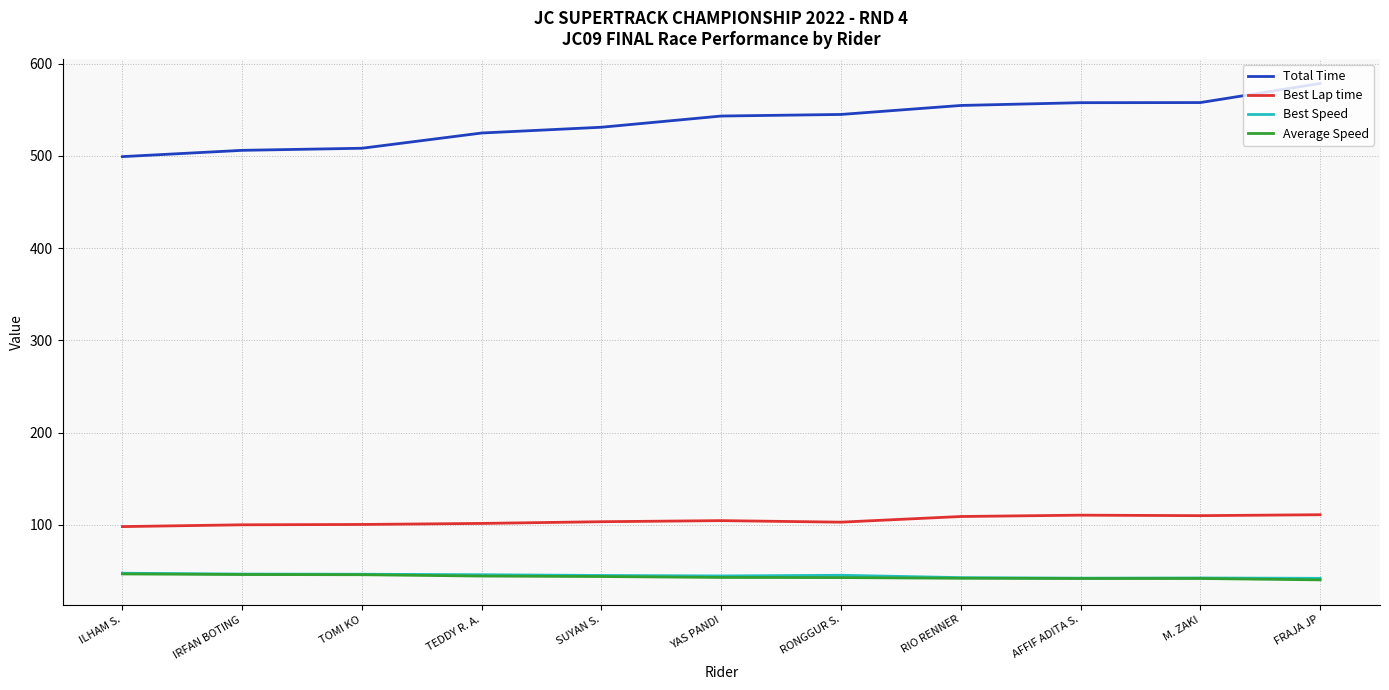

Which series has the widest spread of values?

Total Time